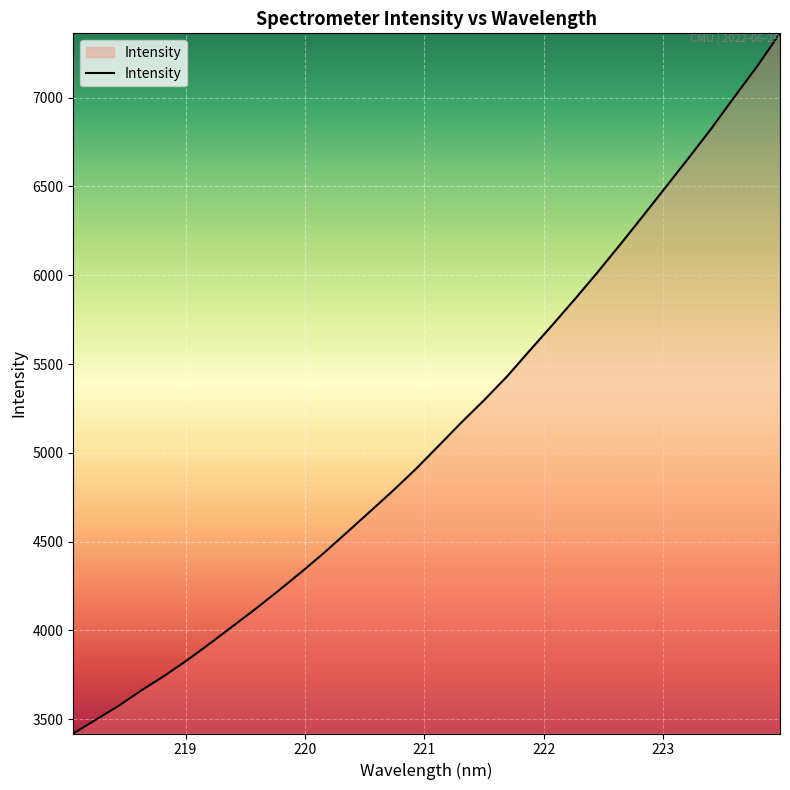

How many categories are shown in the chart?

32